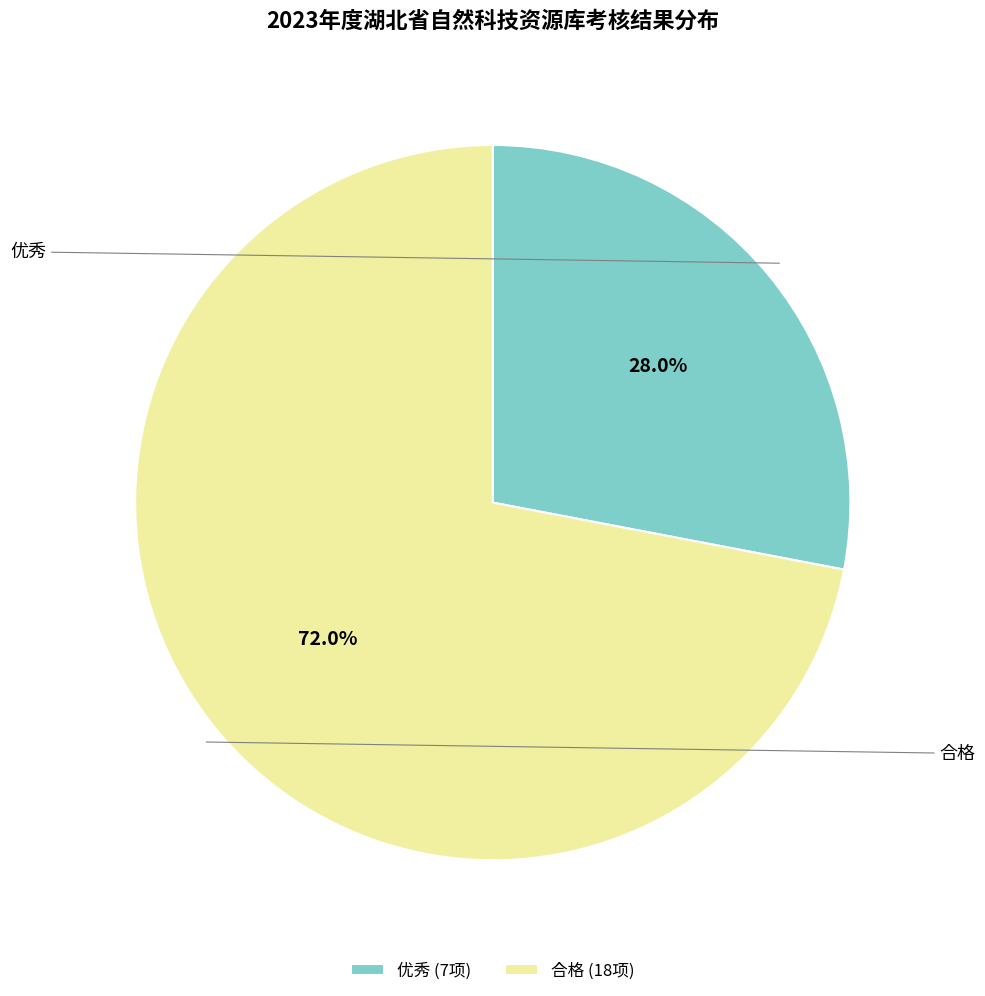

Is it true that 优秀 is 28% of the pie?

True